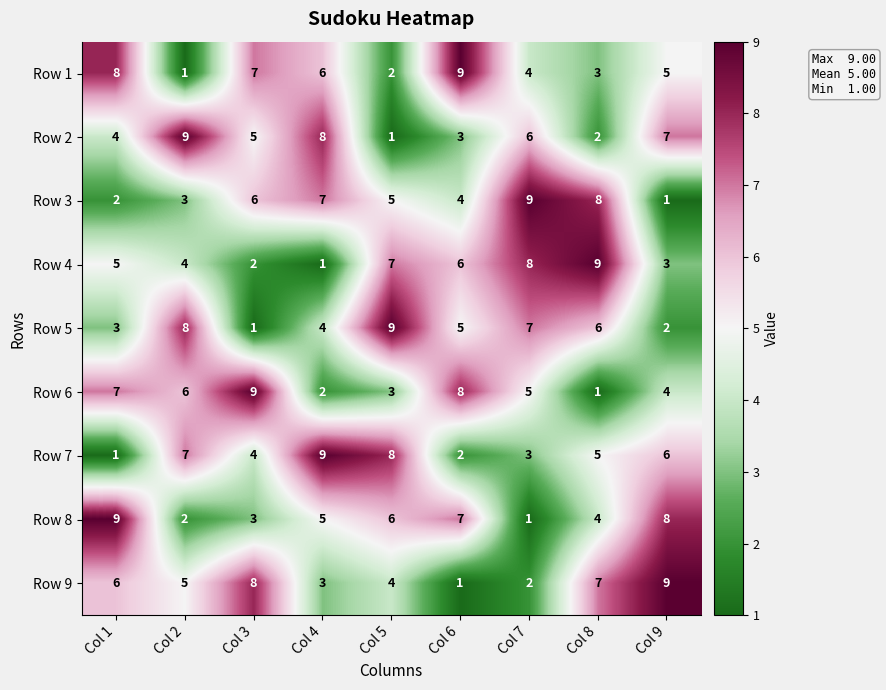

How many values in the Row 7 series are below 5?

4